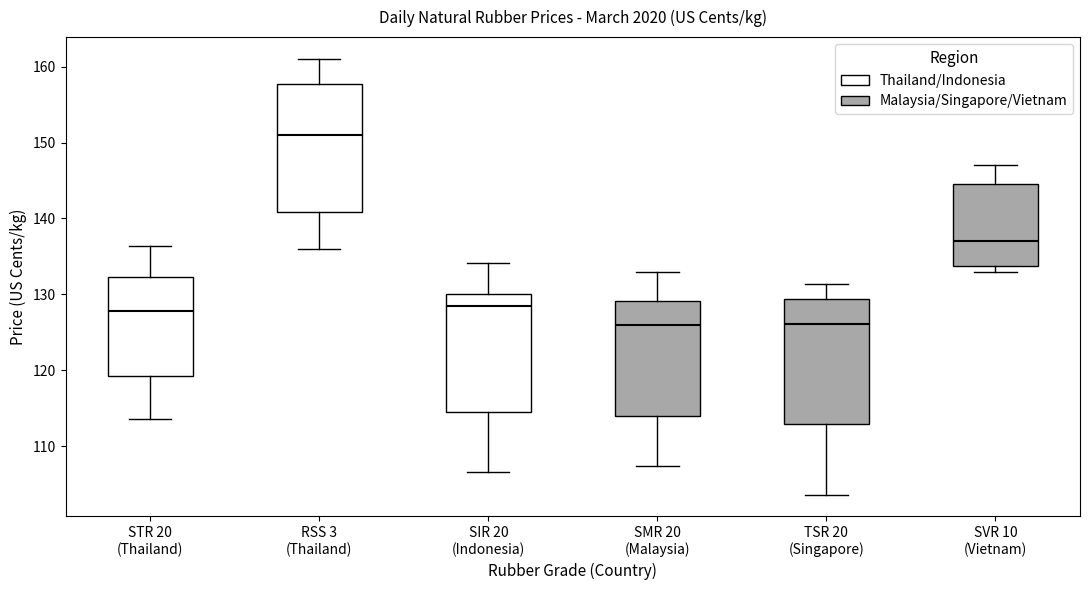

Reading left to right, transcribe this box plot: for each box, give where its median line is, the range the box spans, and where its two whiskers end, as read against the y-axis. The values are not printed on the chart, so give them approximately, as read against the axis.

STR 20 (Thailand): median 128, box 119 to 132, whiskers 114 to 136
RSS 3 (Thailand): median 151, box 141 to 158, whiskers 136 to 161
SIR 20 (Indonesia): median 128, box 115 to 130, whiskers 107 to 134
SMR 20 (Malaysia): median 126, box 114 to 129, whiskers 107 to 133
TSR 20 (Singapore): median 126, box 113 to 129, whiskers 104 to 131
SVR 10 (Vietnam): median 137, box 134 to 145, whiskers 133 to 147